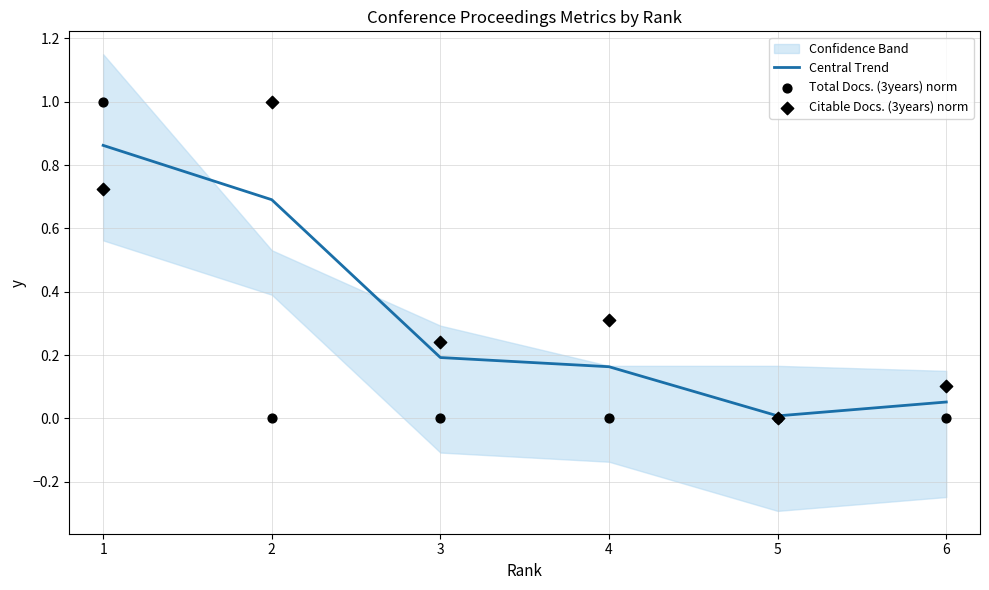

The value of Central Trend at 1 is 0.5. True or false?

False